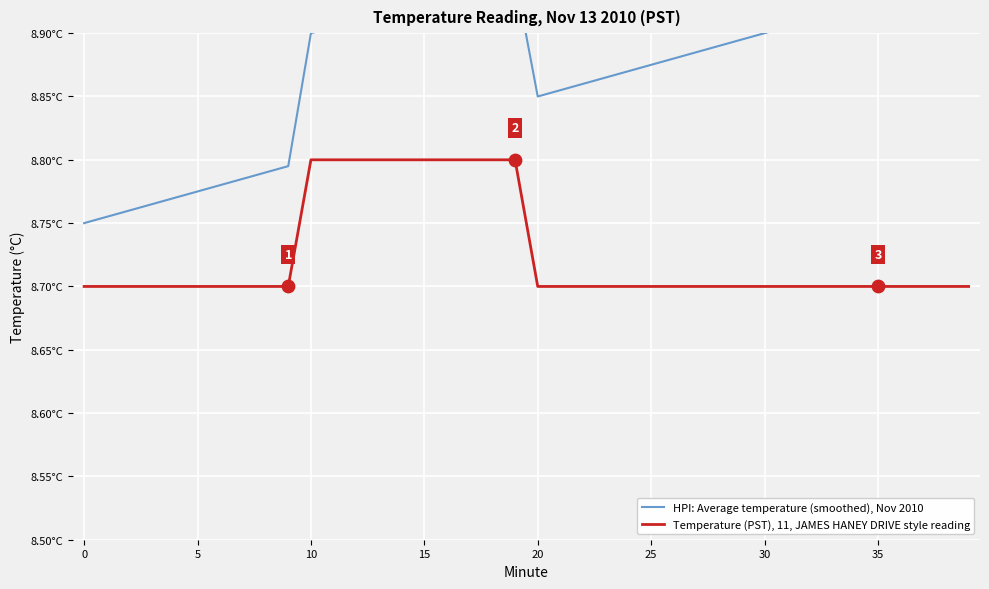

Which series contains the highest Y value?

HPI: Average temperature (smoothed), Nov 2010